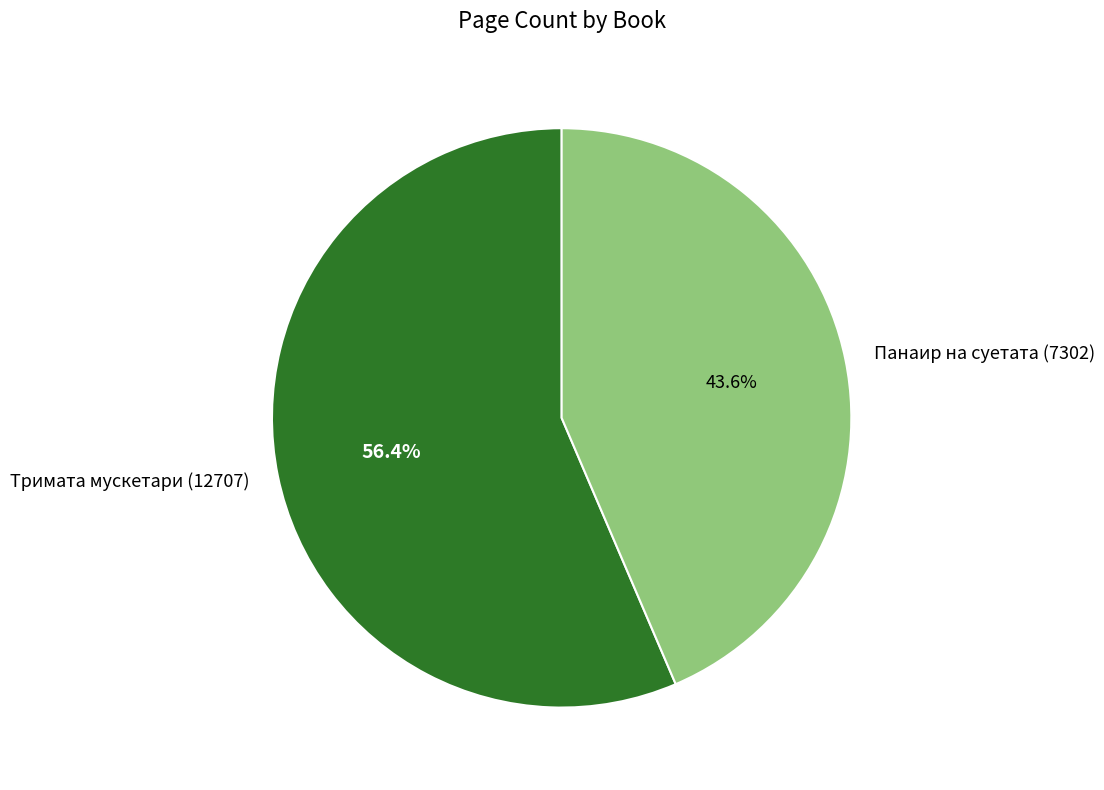

True or false: Панаир на суетата (7302) accounts for 35% of the total.

False